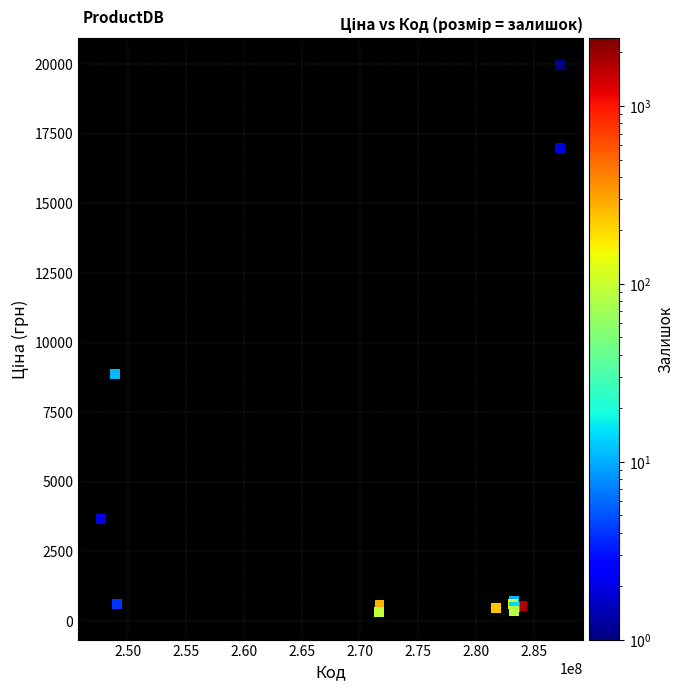

What Y value in the scatter plot is closest to 10137?

8856.7